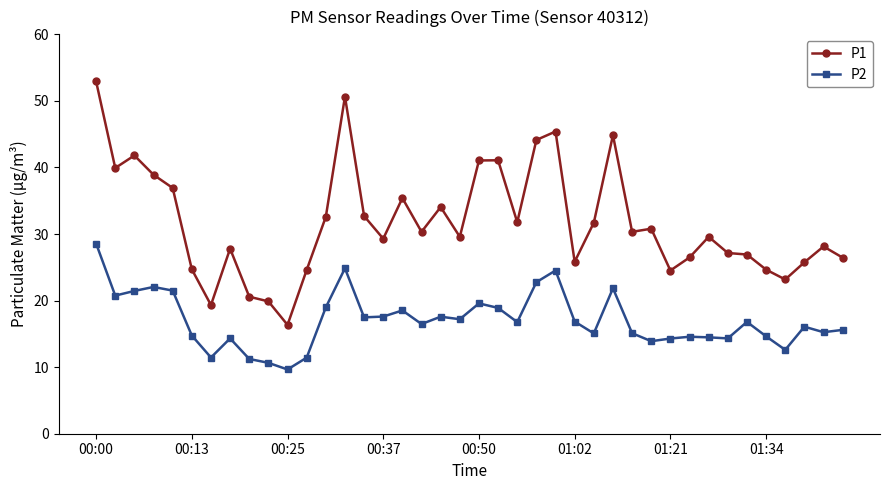

Which series has the largest range (max minus min)?

P1